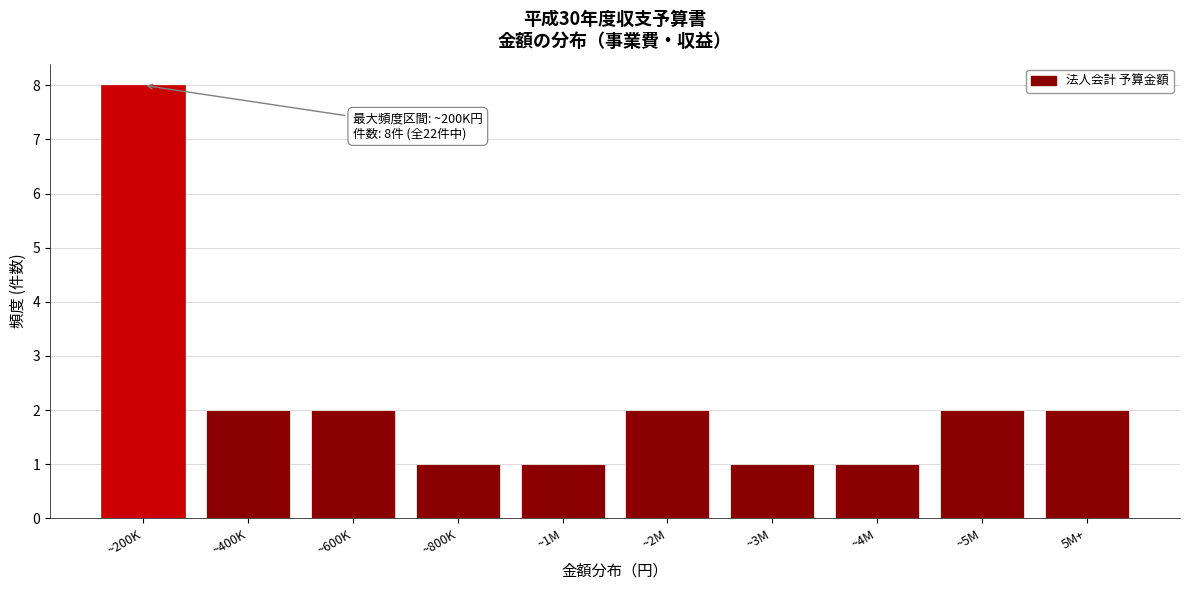

Reading left to right, what are all the values shown in this chart?

~200K=8	~400K=2	~600K=2	~800K=1	~1M=1	~2M=2	~3M=1	~4M=1	~5M=2	5M+=2